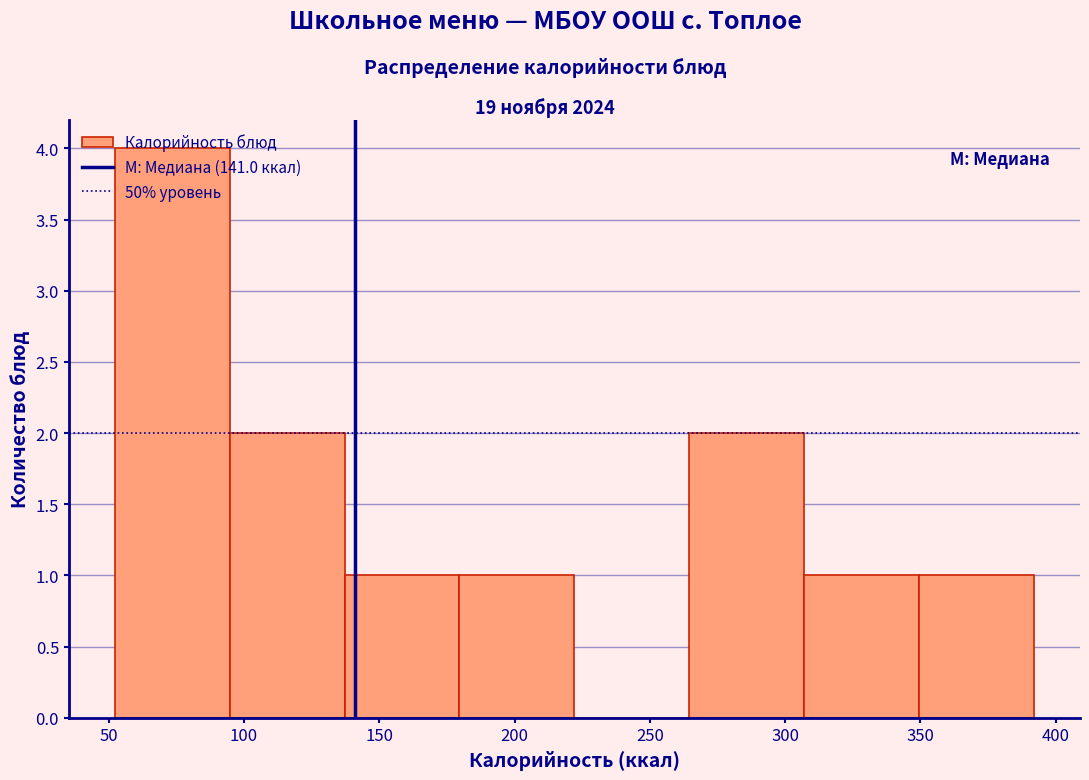

Reading left to right, list every bar in this chart as the range it spans on the x-axis followed by its height. Neither the bar edges nor the heights are printed on the chart, so give them approximately, as read against the axes.

50 to 95: 4
95 to 135: 2
135 to 180: 1
180 to 220: 1
220 to 265: 0
265 to 305: 2
305 to 350: 1
350 to 390: 1